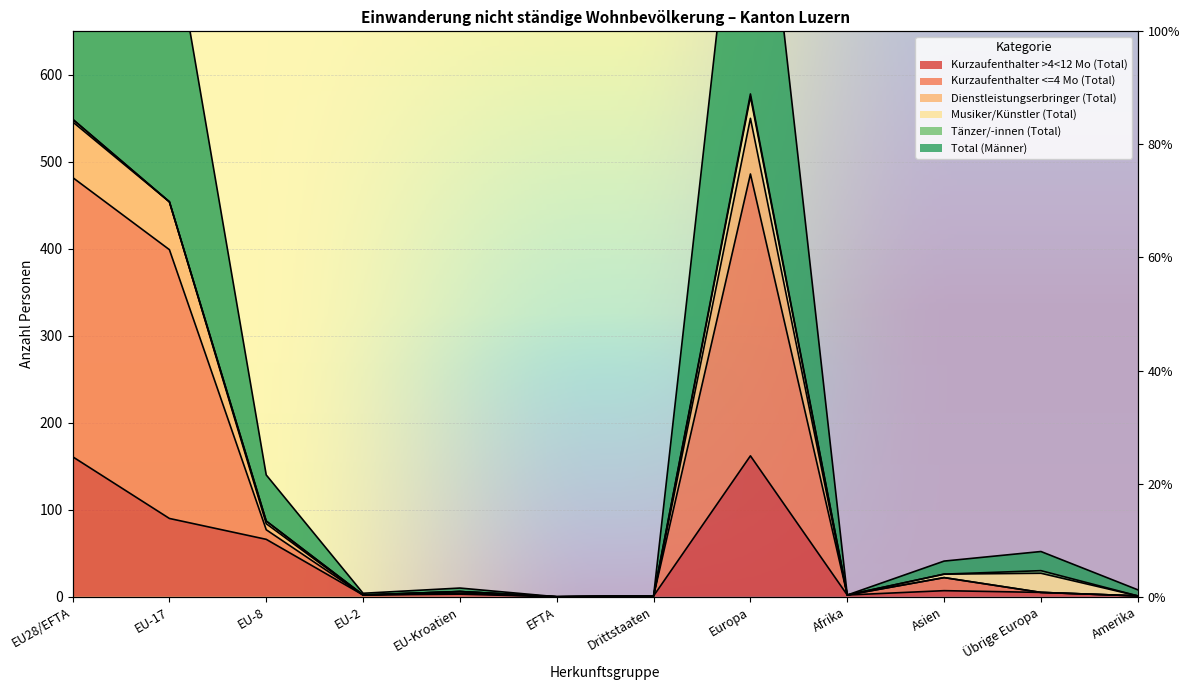

At how many categories does at least one series exceed 840?

2